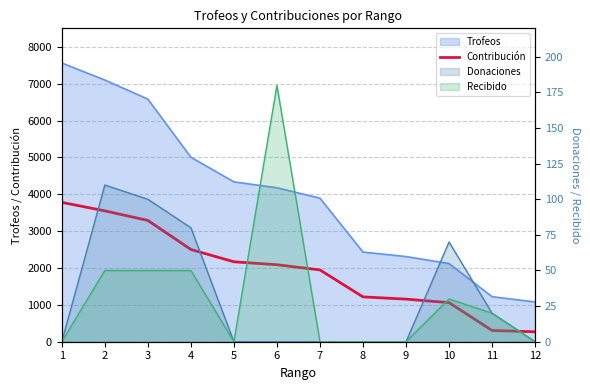

Rank the categories by value from lowest to highest.

12, 11, 10, 9, 8, 7, 6, 5, 4, 3, 2, 1